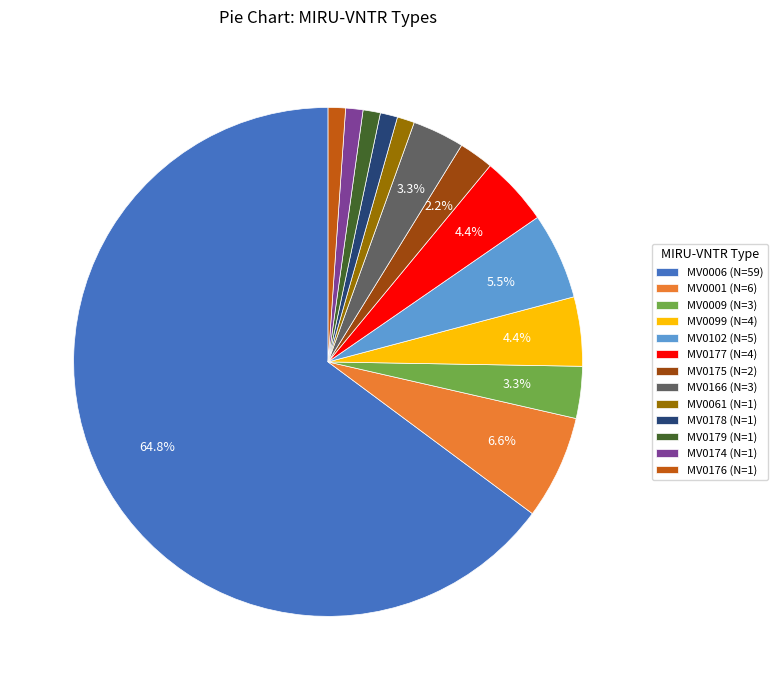

To the nearest percent, what is the difference between the largest and smallest slice percentages?

64%